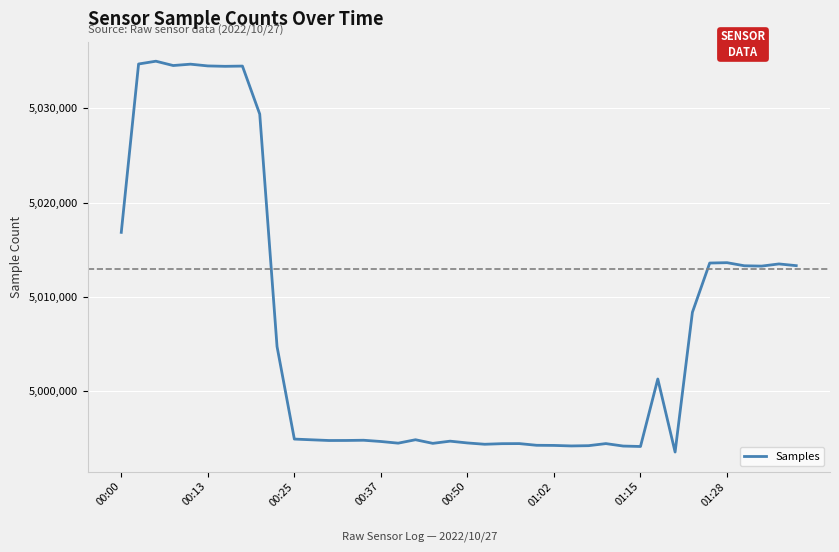

What is the minimum value shown in the chart?

4993556